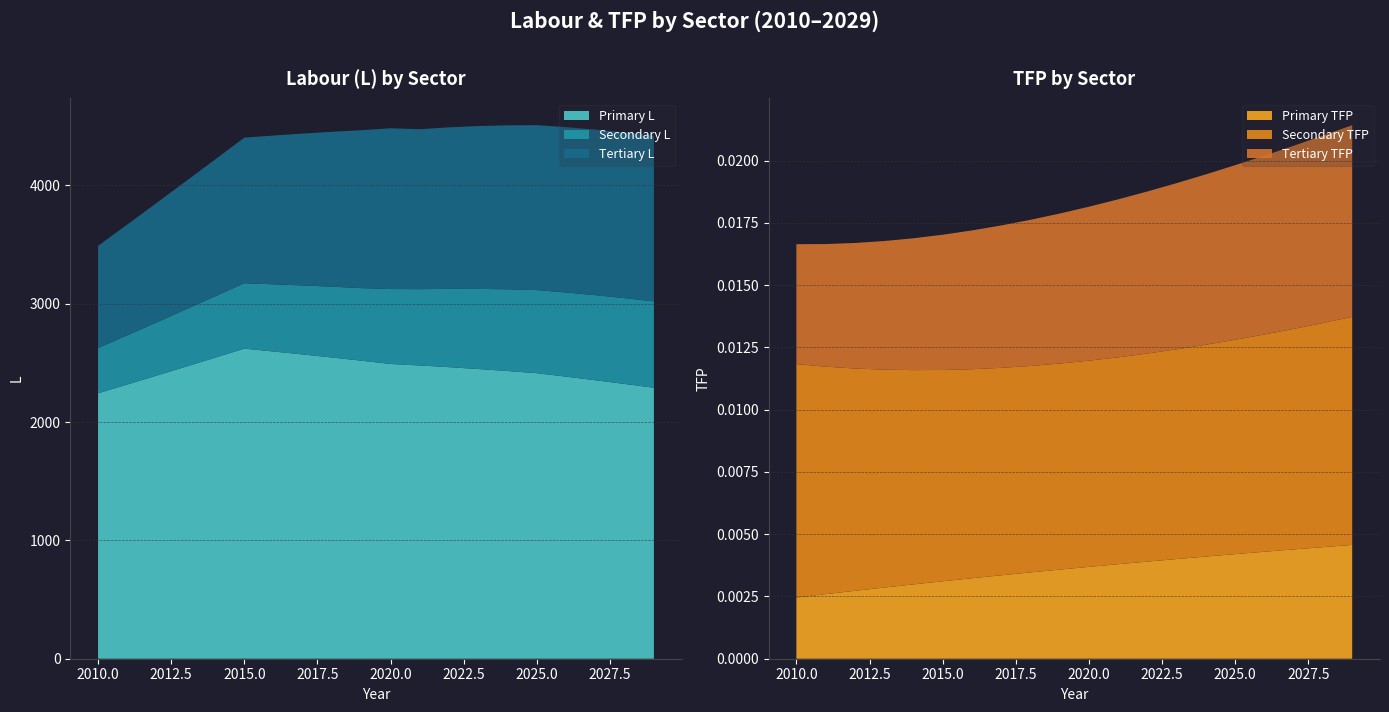

Reading left to right, what are all the values shown in this chart?

primary L: 2243.5	2317.6	2392.5	2468.2	2544.3	2620.6	2596.3	2571.3	2545.6	2518.9	2491.0	2478.3	2464.0	2448.4	2431.4	2413.2	2383.9	2353.5	2322.2	2290.2
secondary L: 382.3	416.0	449.9	484.1	518.4	552.8	568.2	583.5	598.5	613.3	633.4	645.1	662.0	677.2	690.7	702.4	711.5	719.1	725.3	730.2
tertiary L: 863.7	936.2	1009.3	1082.8	1156.7	1230.8	1257.3	1283.5	1309.3	1334.5	1358.8	1351.8	1364.9	1376.3	1385.9	1393.7	1397.3	1399.4	1400.1	1399.6
primary tfp: 0.0	0.0	0.0	0.0	0.0	0.0	0.0	0.0	0.0	0.0	0.0	0.0	0.0	0.0	0.0	0.0	0.0	0.0	0.0	0.0
secondary tfp: 0.0	0.0	0.0	0.0	0.0	0.0	0.0	0.0	0.0	0.0	0.0	0.0	0.0	0.0	0.0	0.0	0.0	0.0	0.0	0.0
tertiary tfp: 0.0	0.0	0.0	0.0	0.0	0.0	0.0	0.0	0.0	0.0	0.0	0.0	0.0	0.0	0.0	0.0	0.0	0.0	0.0	0.0